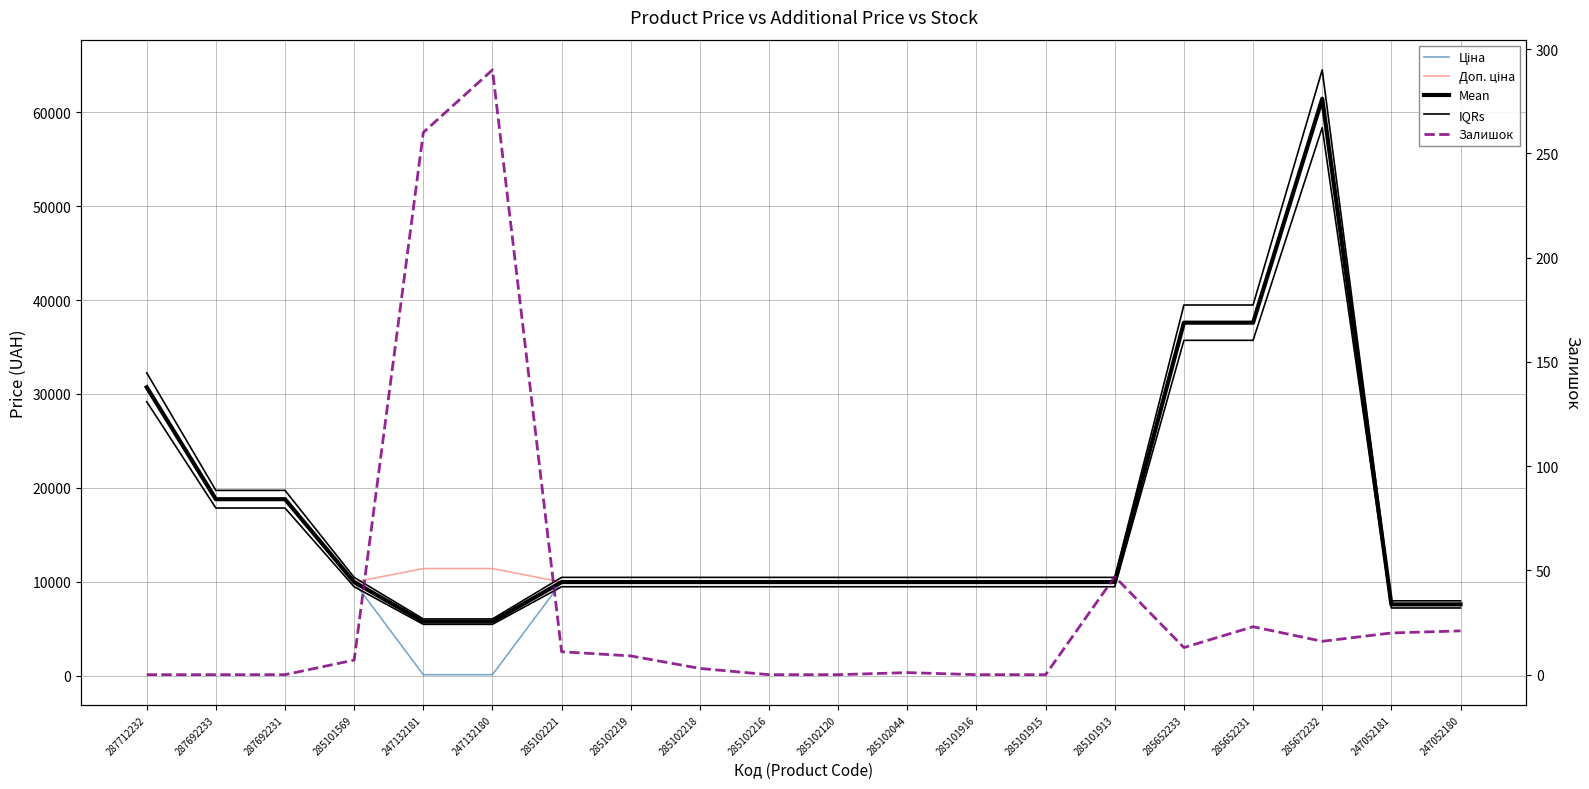

Where is the first local minimum for Доп. ціна?

285101569